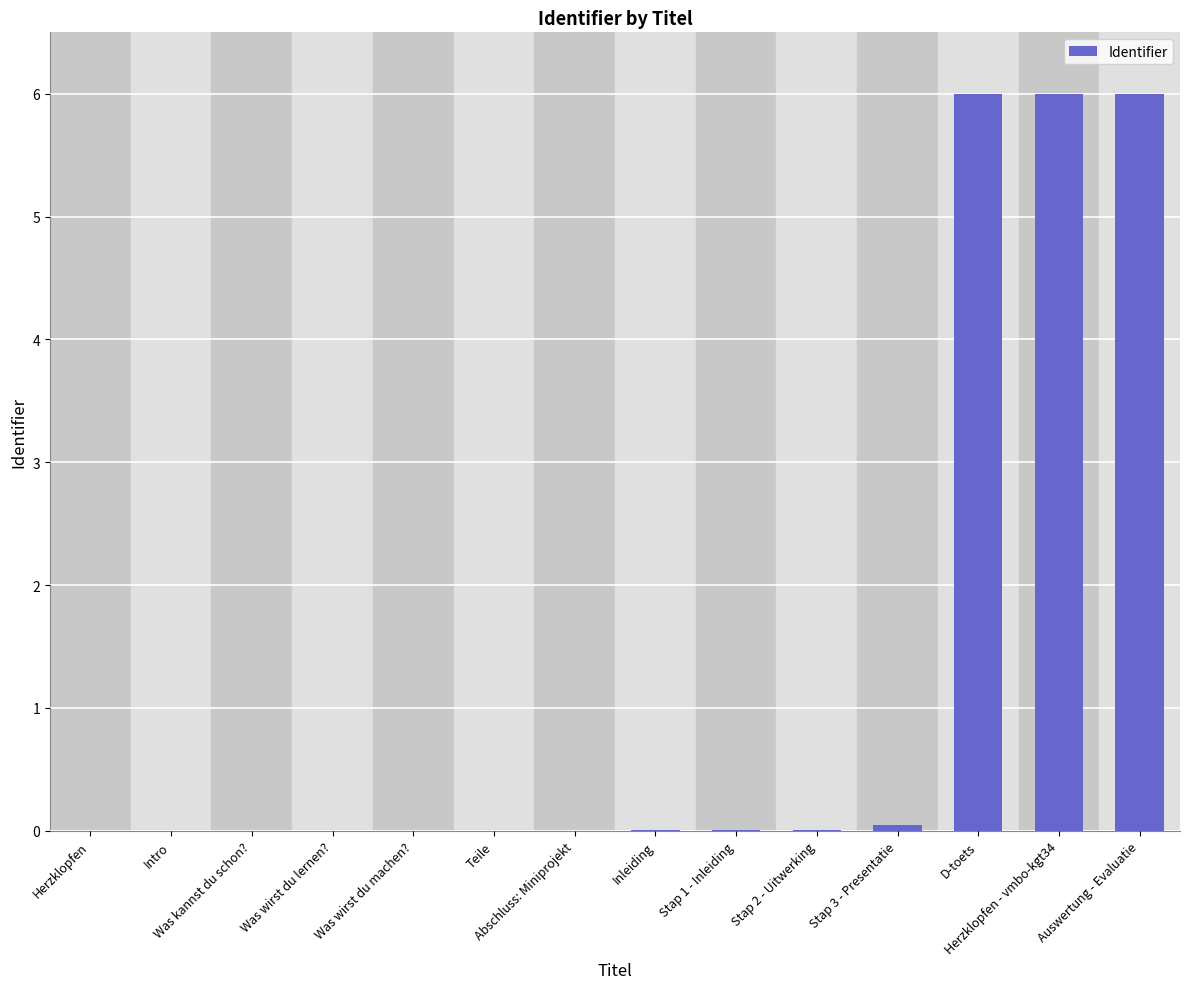

What is the change in value from Herzklopfen to Auswertung - Evaluatie?

+6.0